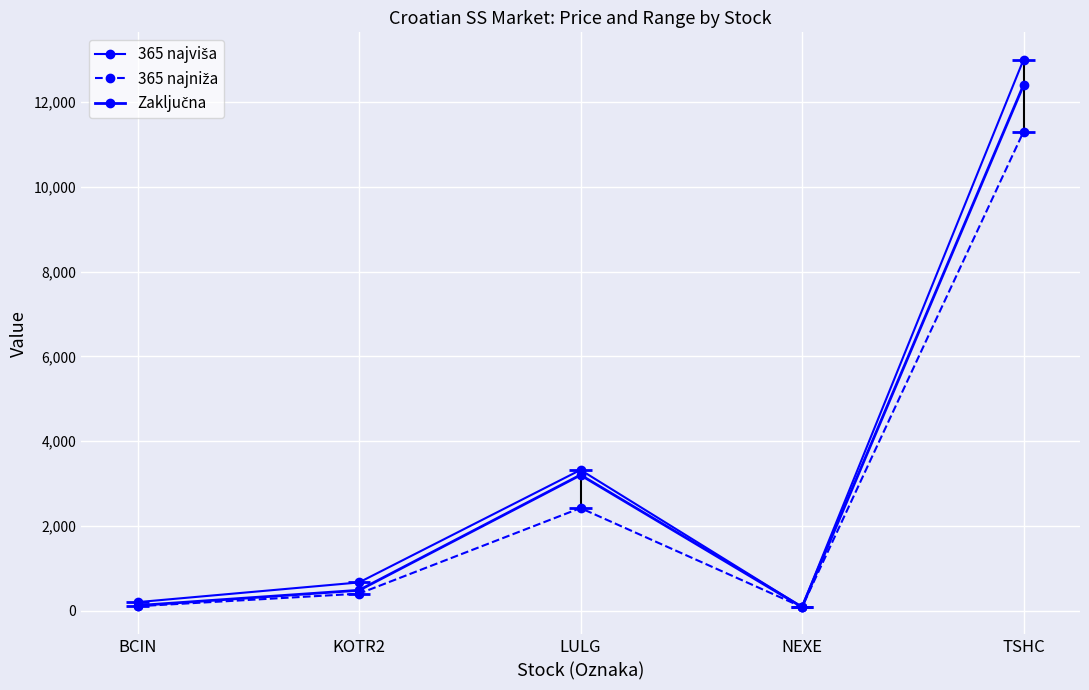

How many distinct data groups are displayed?

3